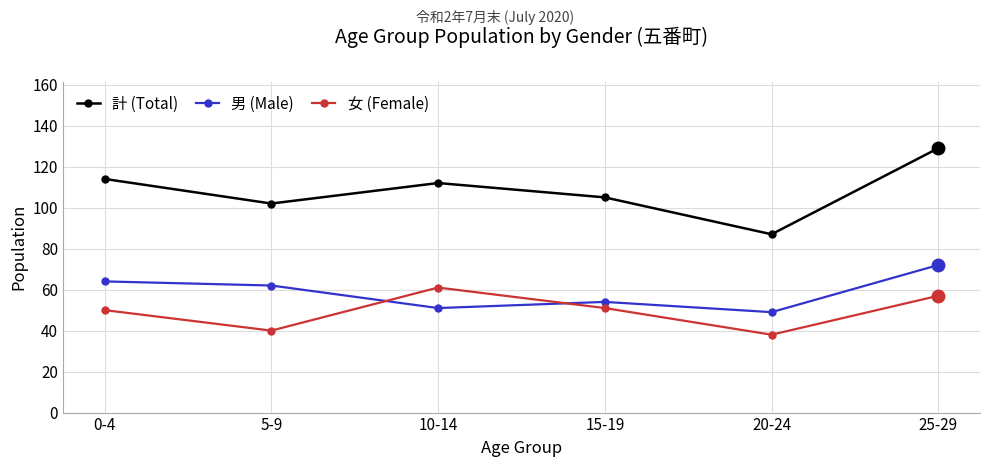

What is the average value of the 計 (Total) series?

108